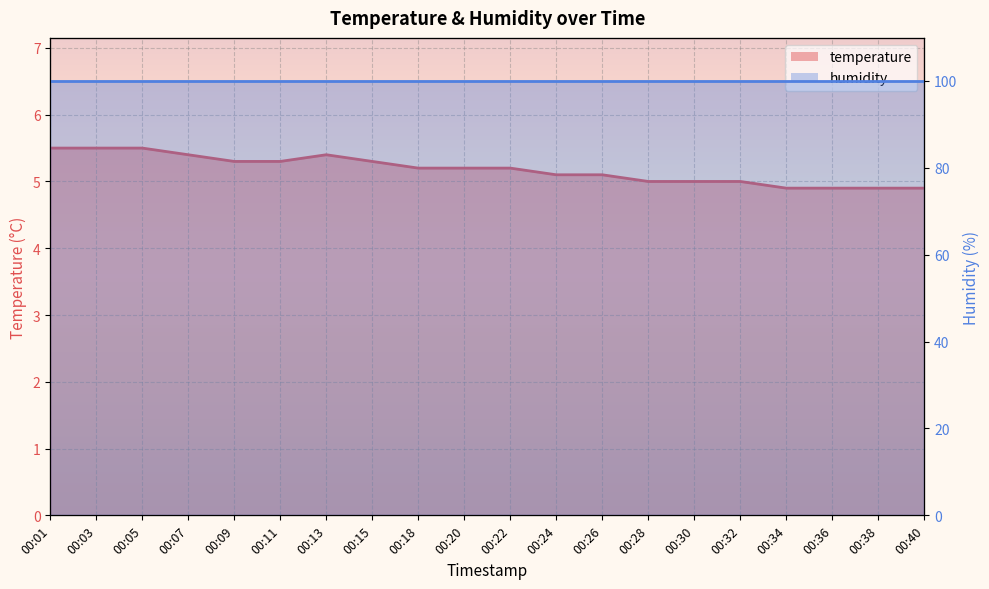

Reading left to right, extract all data points from this chart.

5.5	5.5	5.5	5.4	5.3	5.3	5.4	5.3	5.2	5.2	5.2	5.1	5.1	5.0	5.0	5.0	4.9	4.9	4.9	4.9